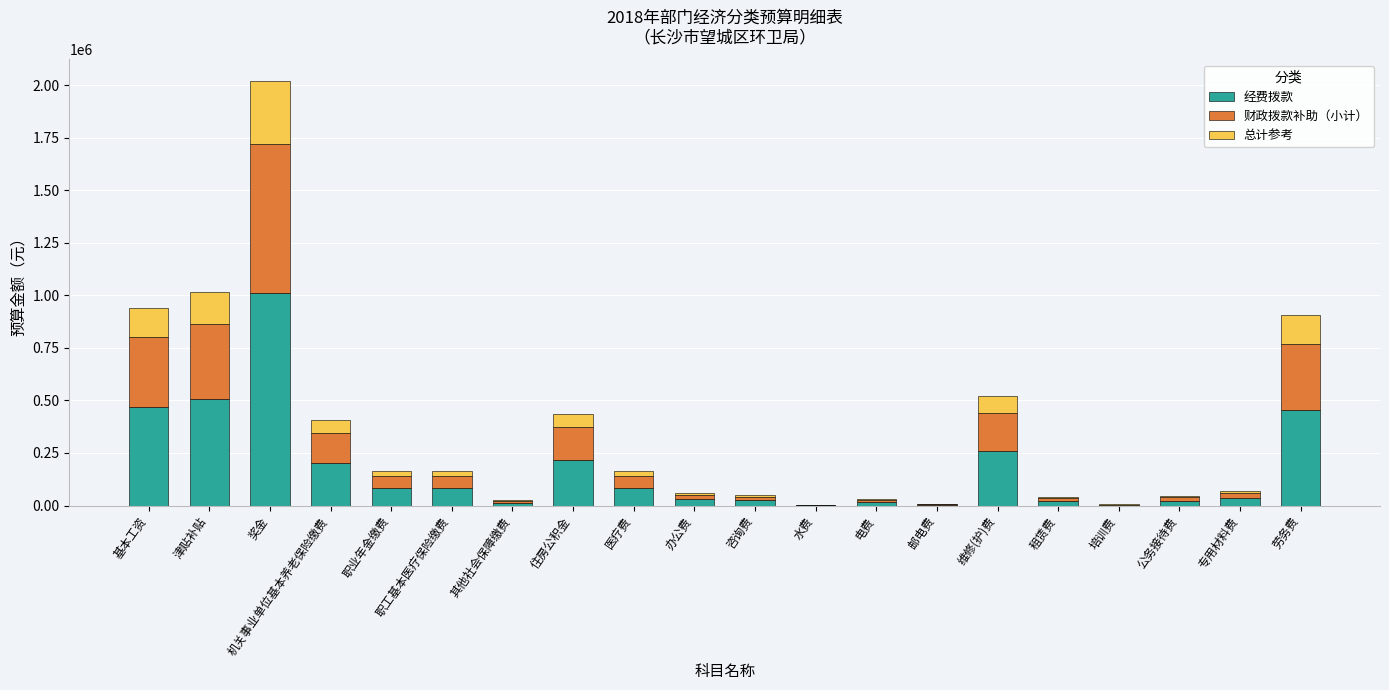

Are the bars grouped side by side (vs. stacked)?

No